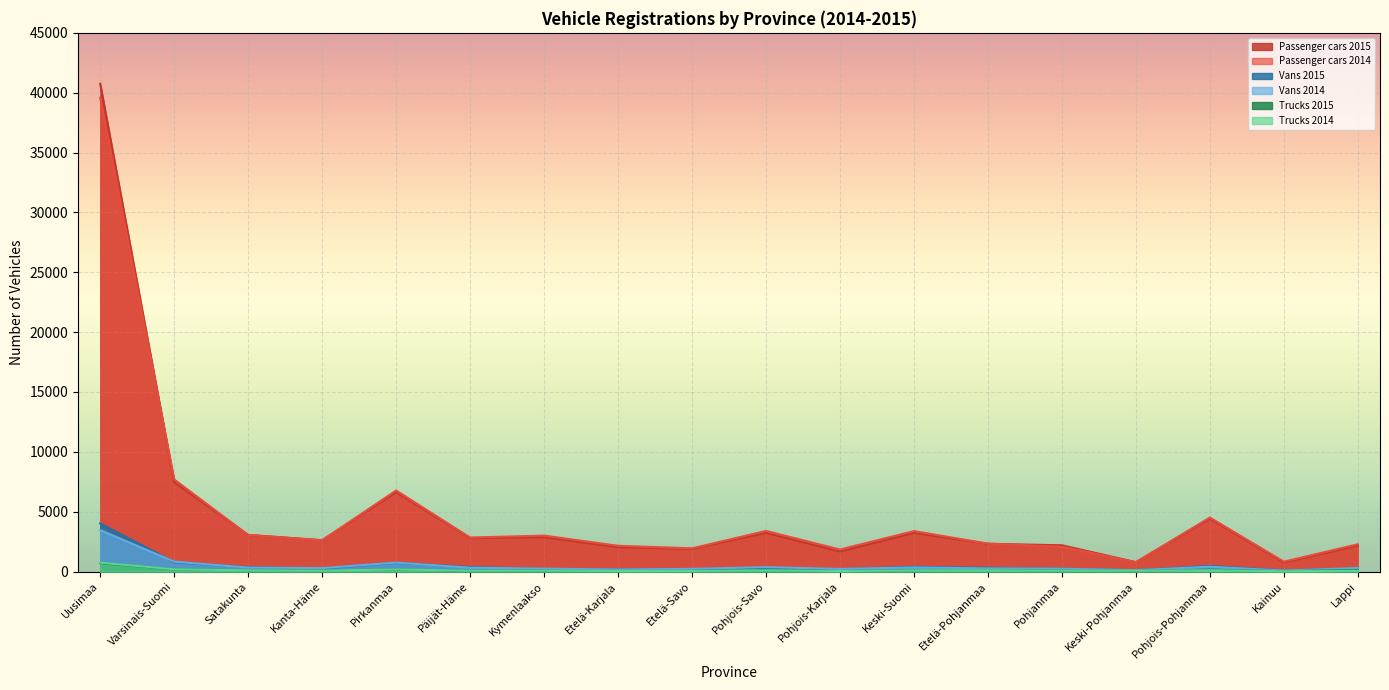

Count the number of categories in the chart.

18